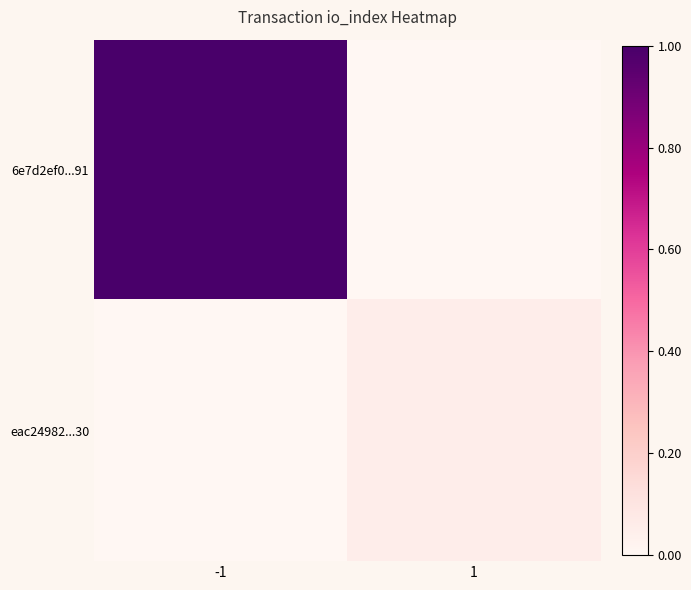

Which series changed the most between -1 and 1?

6e7d2ef0...91